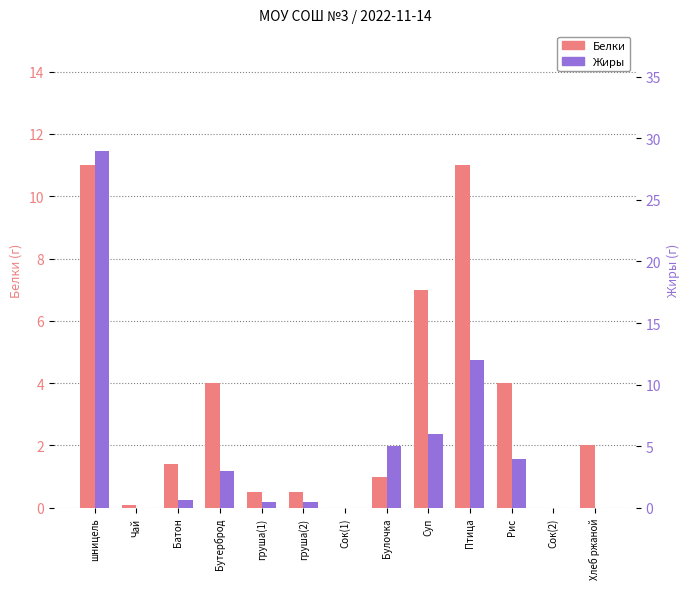

What is the average value of the Жиры series?

4.7